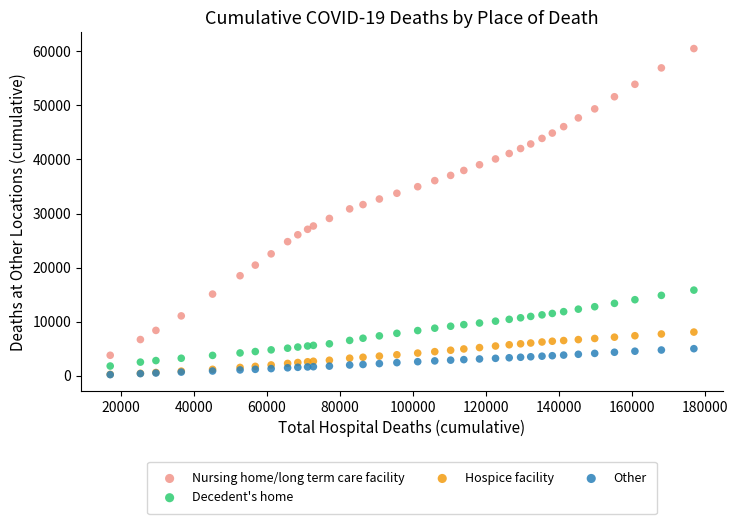

Which series reaches the maximum Y coordinate?

Nursing home/long term care facility